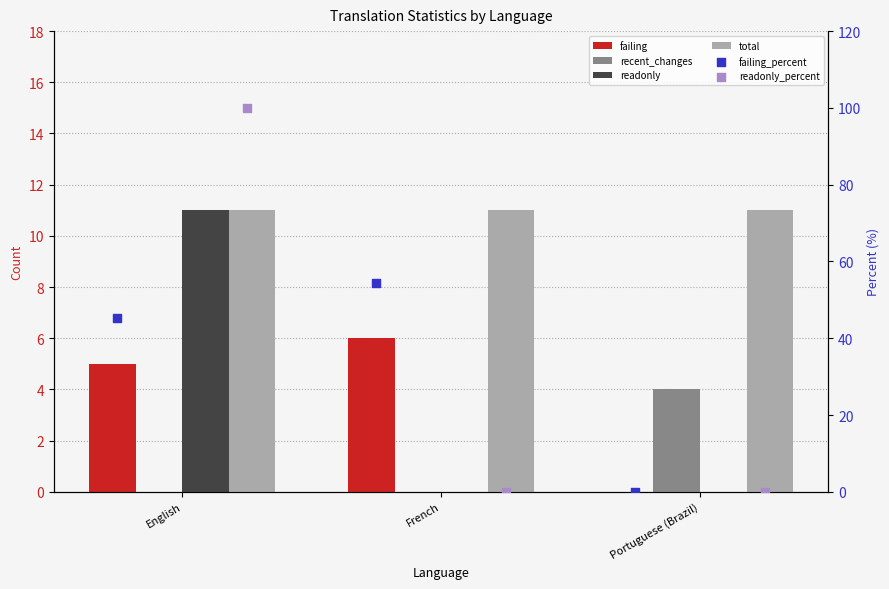

Which series has the largest total across all categories?

readonly_percent